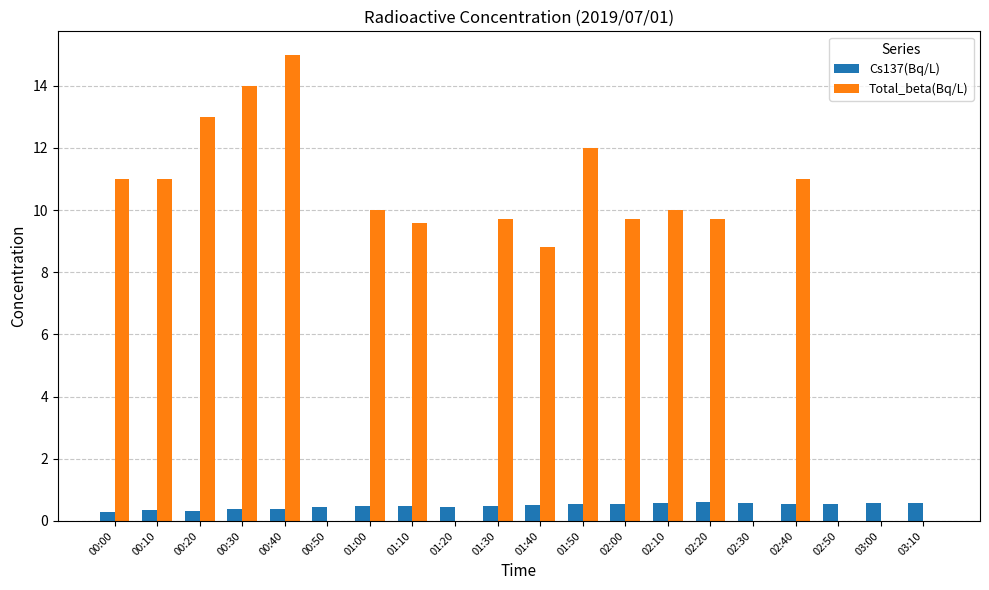

Which series has the widest spread of values?

Total_beta(Bq/L)